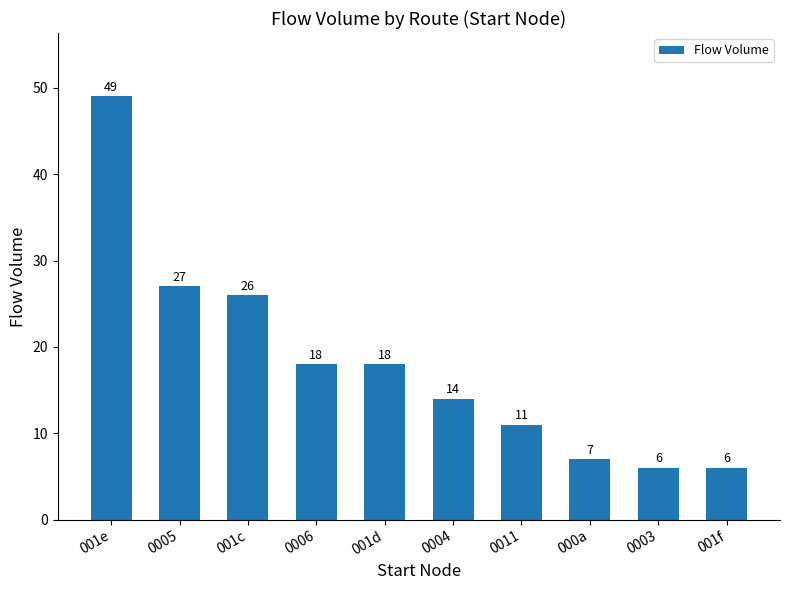

What is the sum of the values at 001d and 0006?

36